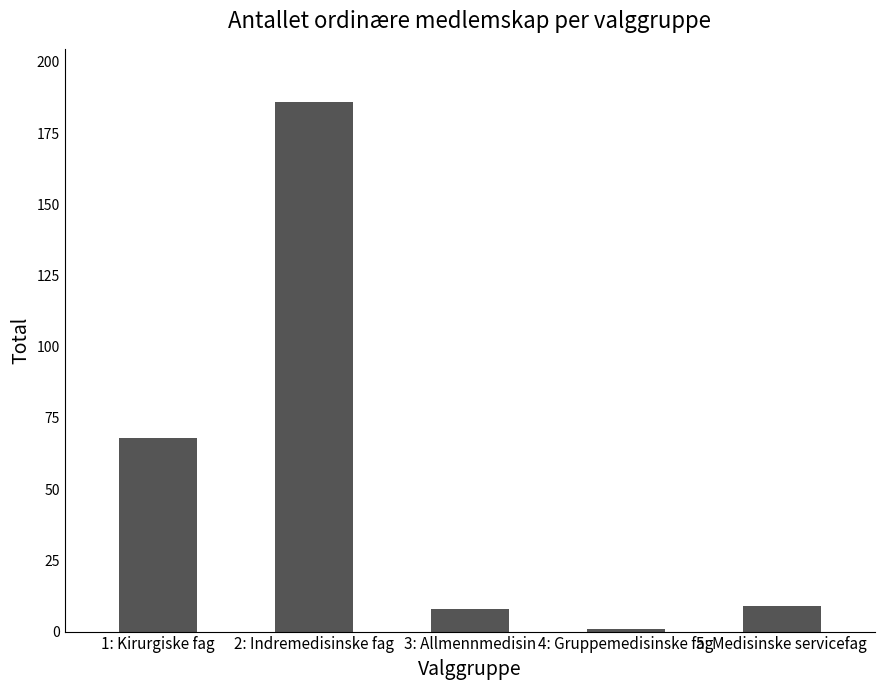

Where is the data nearest to the value 93?

1: Kirurgiske fag